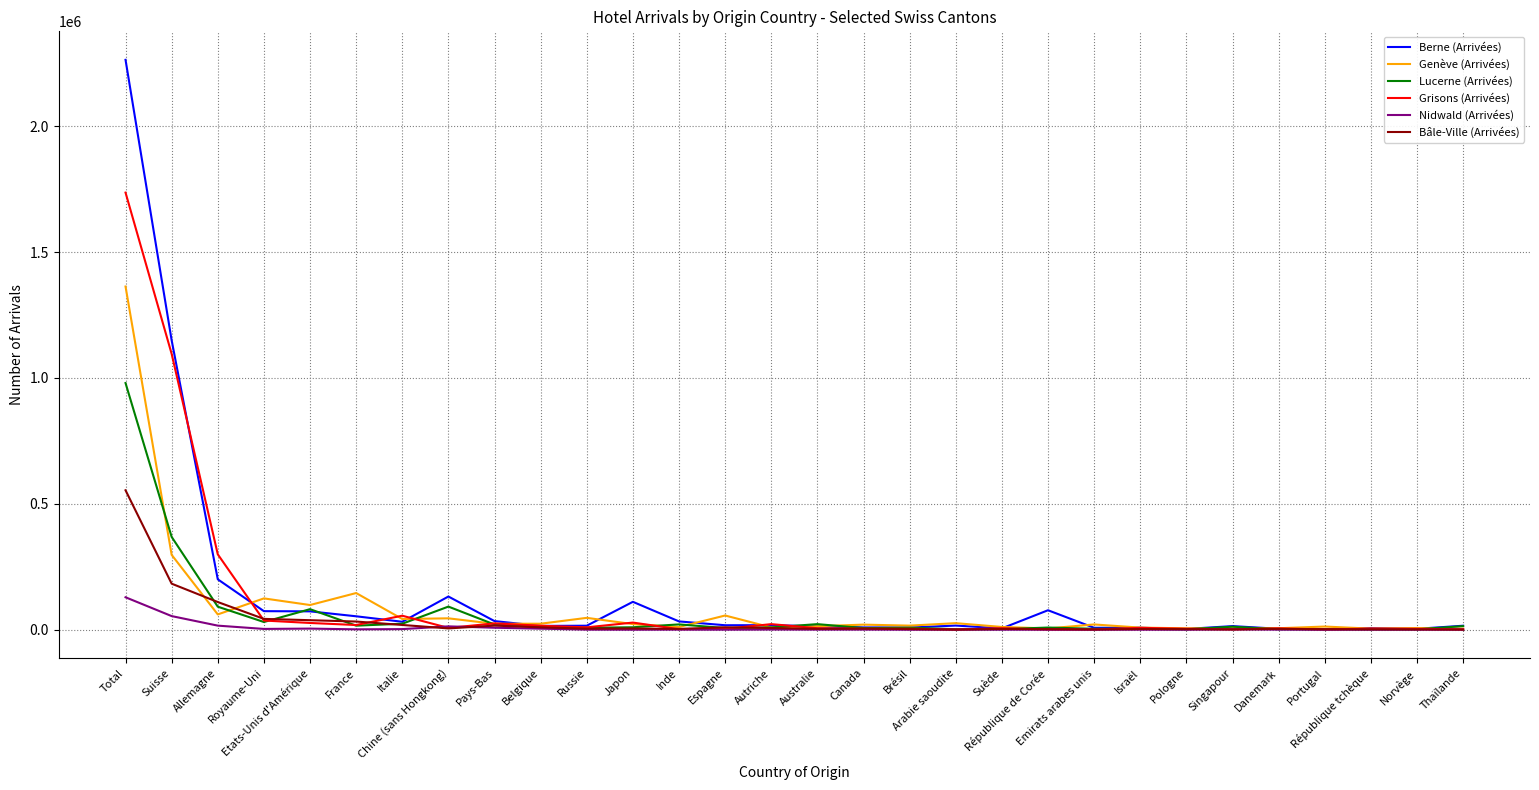

How many lines are shown in the chart?

6